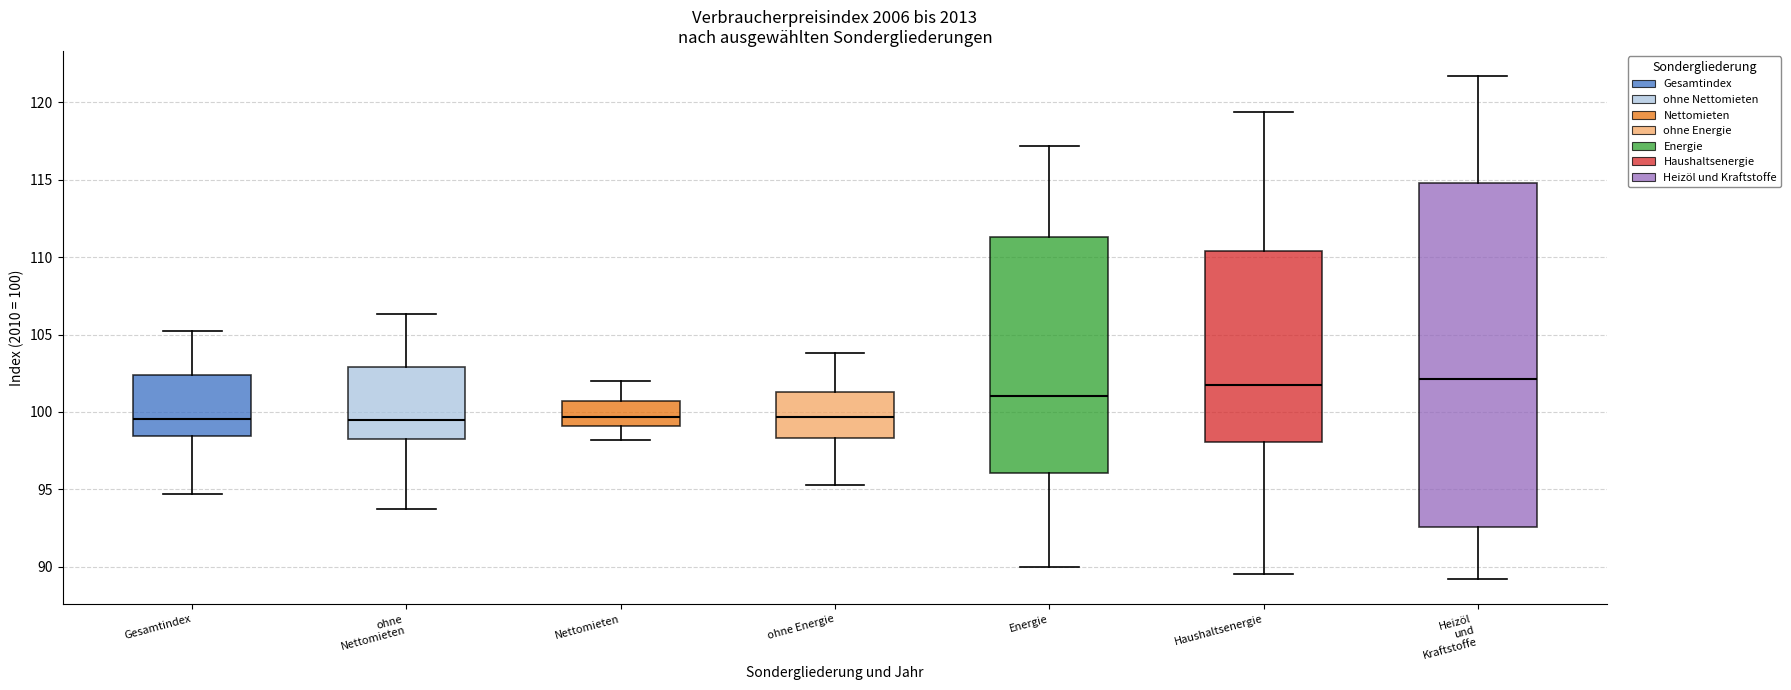

Where is the lower edge of the box for Energie on the y-axis? The values are not printed on the chart, so give them approximately, as read against the axis.

96.0